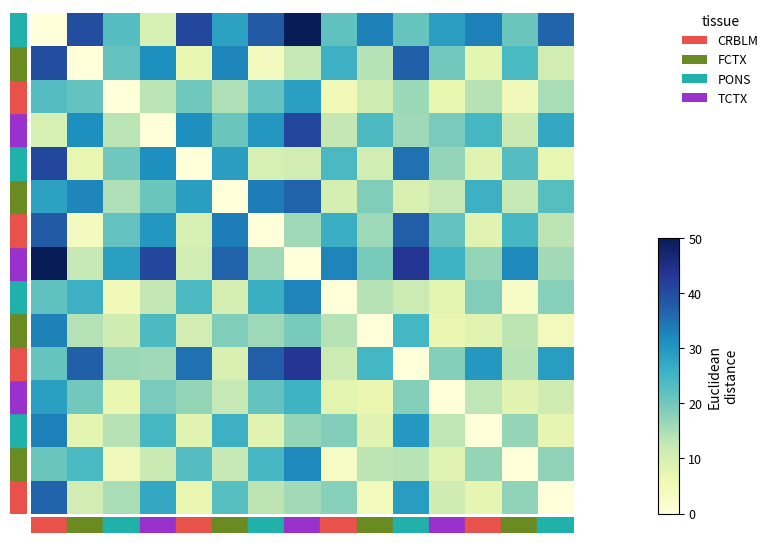

How many categories are shown in the chart?

15